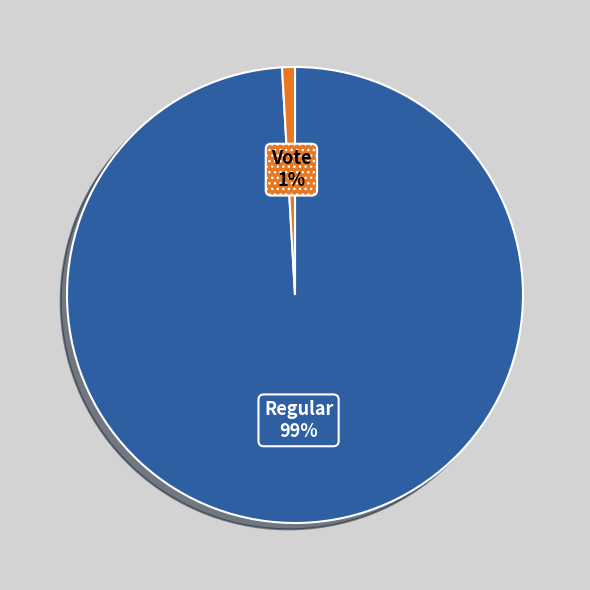

Is there any slice that represents more than half of the pie?

Yes